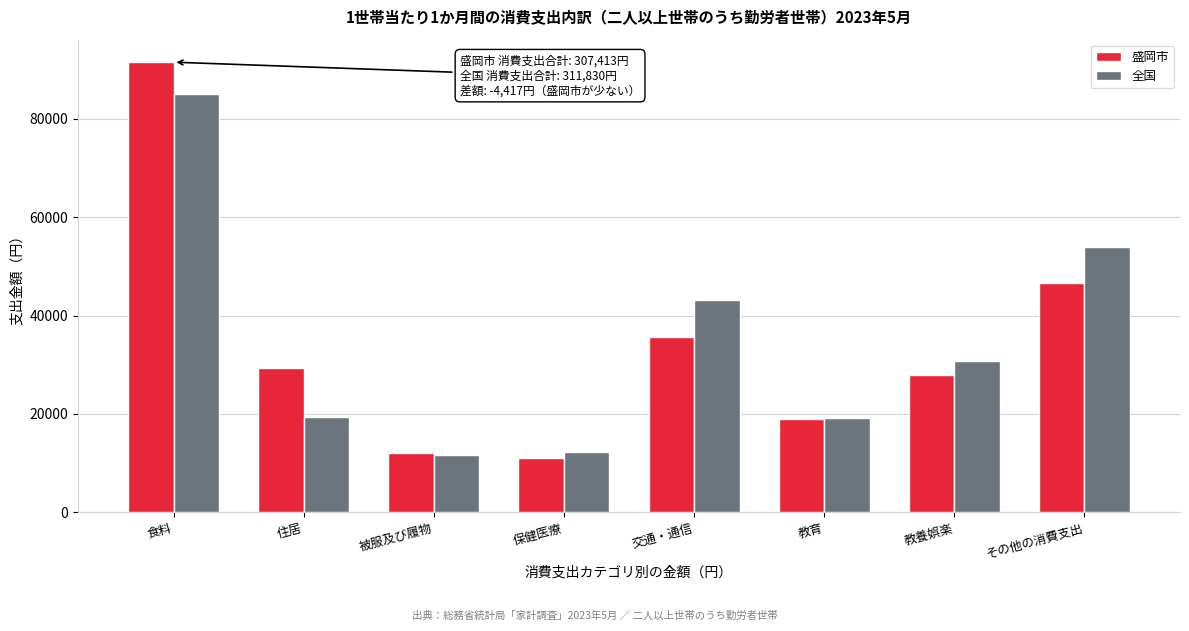

List the series in order of their peak value, lowest first.

全国, 盛岡市